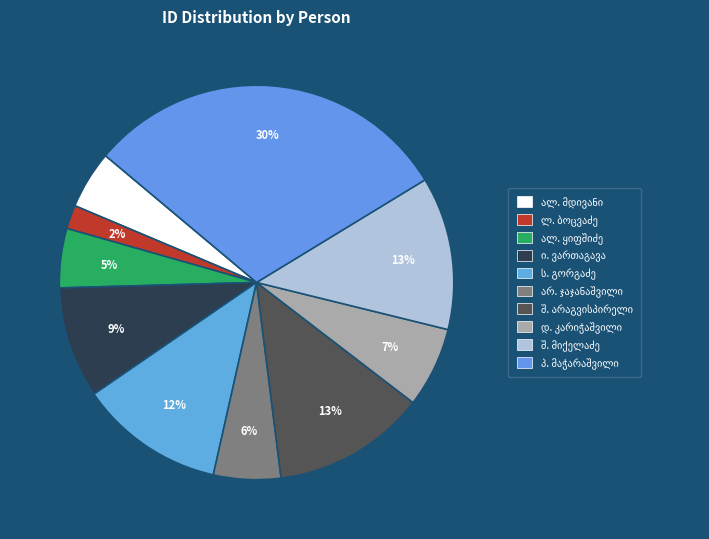

How many slices are in this pie chart?

10